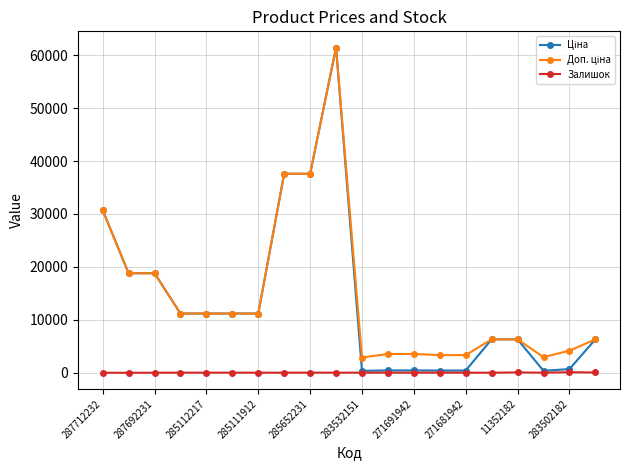

What is the maximum value shown in the chart?

61434.3